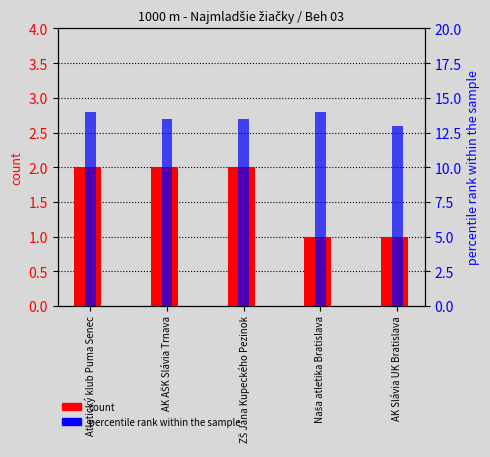

What is the highest value of the percentile rank within the sample series?

14.0